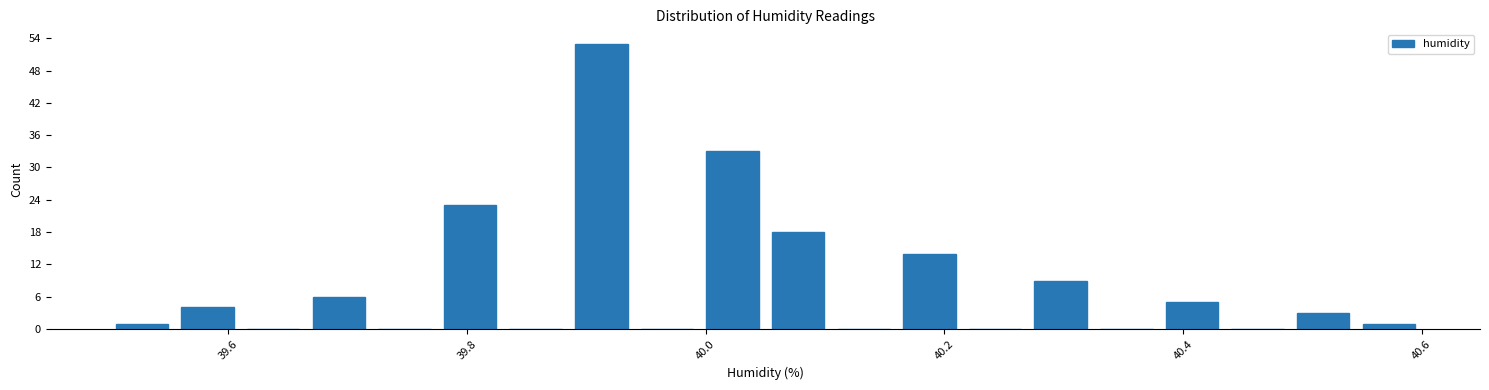

Read against the x-axis, roughly where is the centre of the tallest bar?

39.92